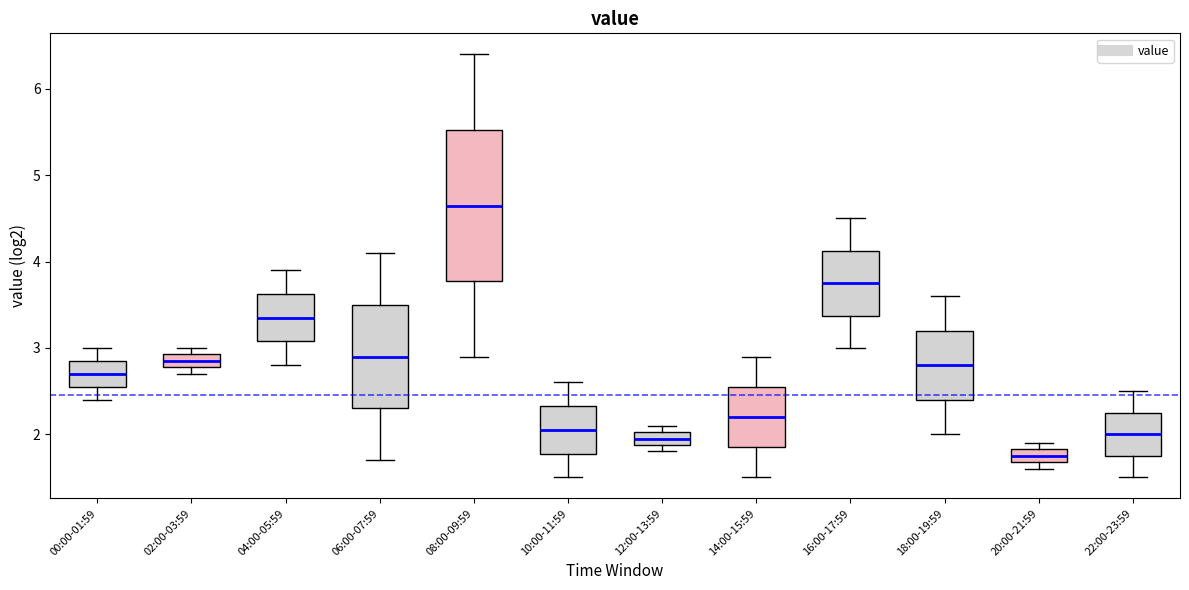

Where does the median line of the box for 00:00-01:59 sit on the y-axis? The values are not printed on the chart, so give them approximately, as read against the axis.

2.7